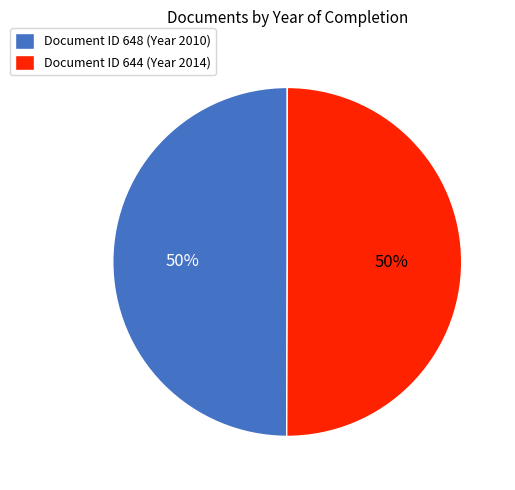

Is it true that Document ID 644 (Year 2014) is 50% of the pie?

True